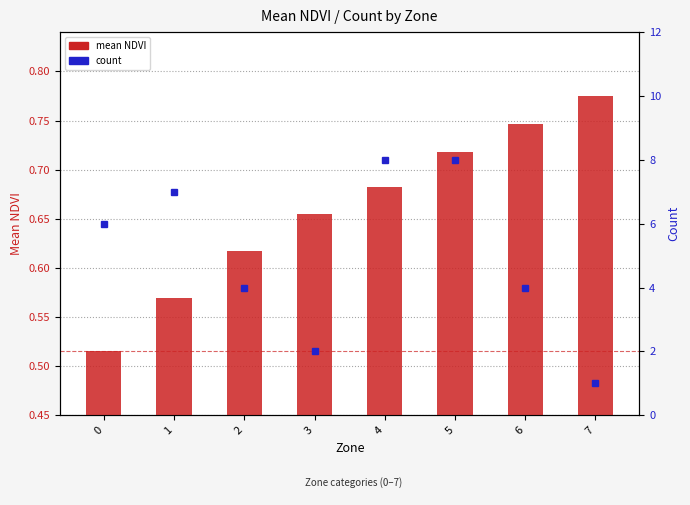

Reading left to right, extract all data points from this chart.

mean NDVI: 0.5	0.6	0.6	0.7	0.7	0.7	0.7	0.8
count: 6.0	7.0	4.0	2.0	8.0	8.0	4.0	1.0